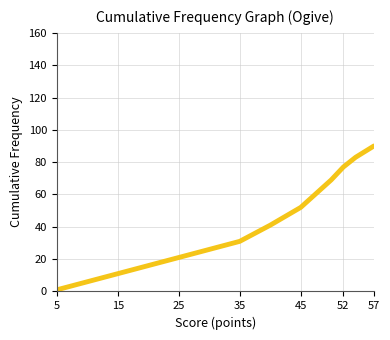

What is the maximum value shown in the chart?

90